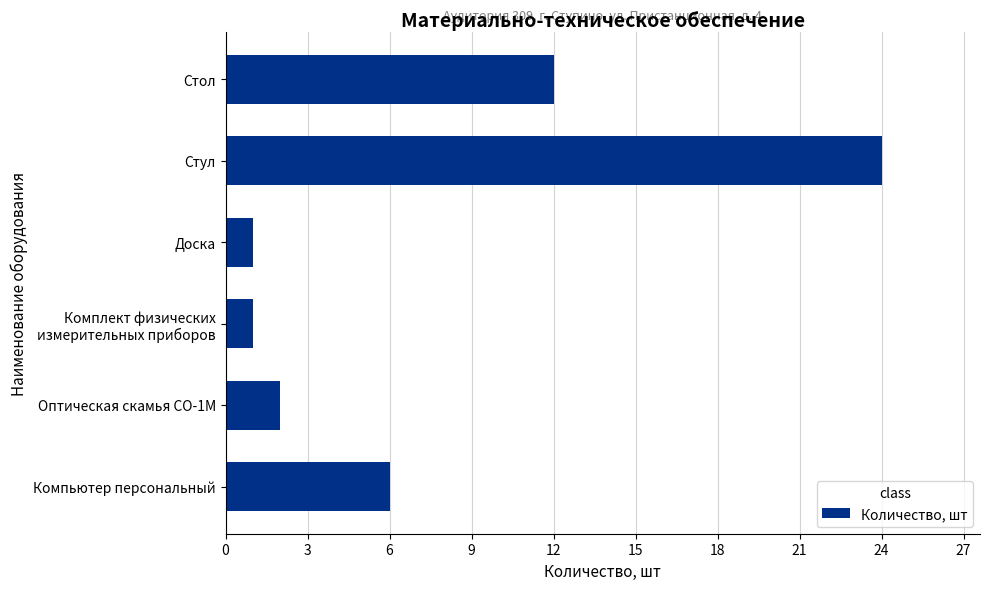

Reading bottom to top, extract all data points from this chart.

6	2	1	1	24	12